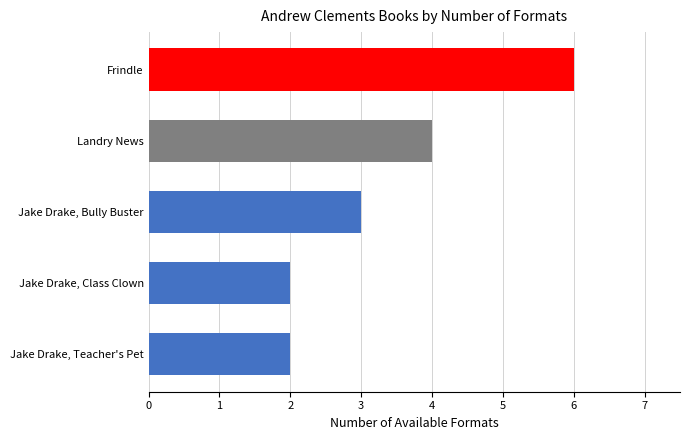

What position from the left is Frindle?

1